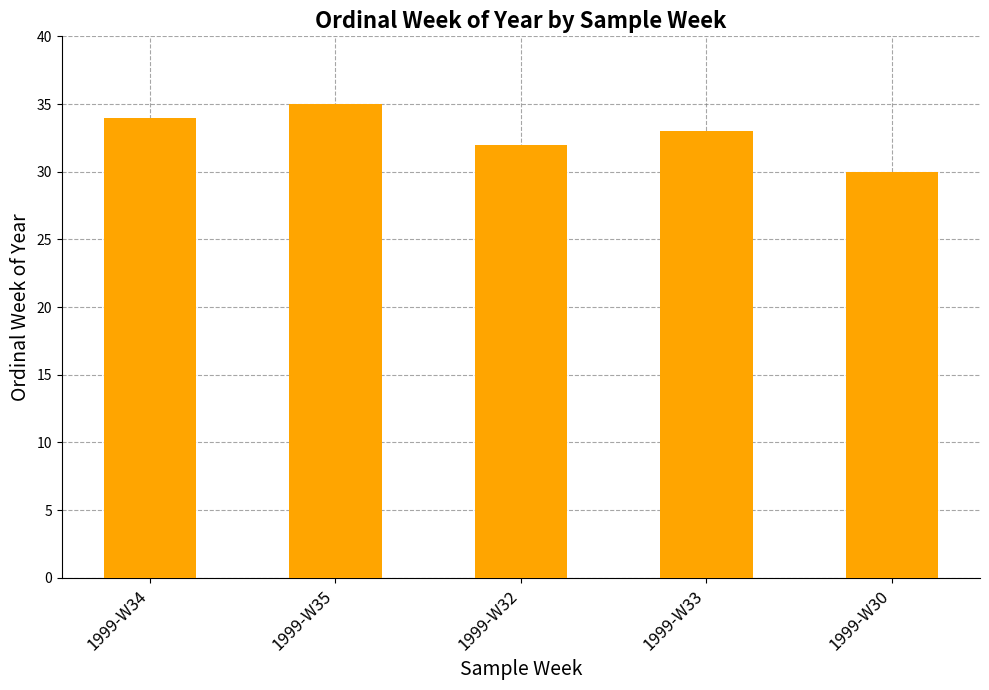

Is it true that the value at 1999-W34 is 34?

True